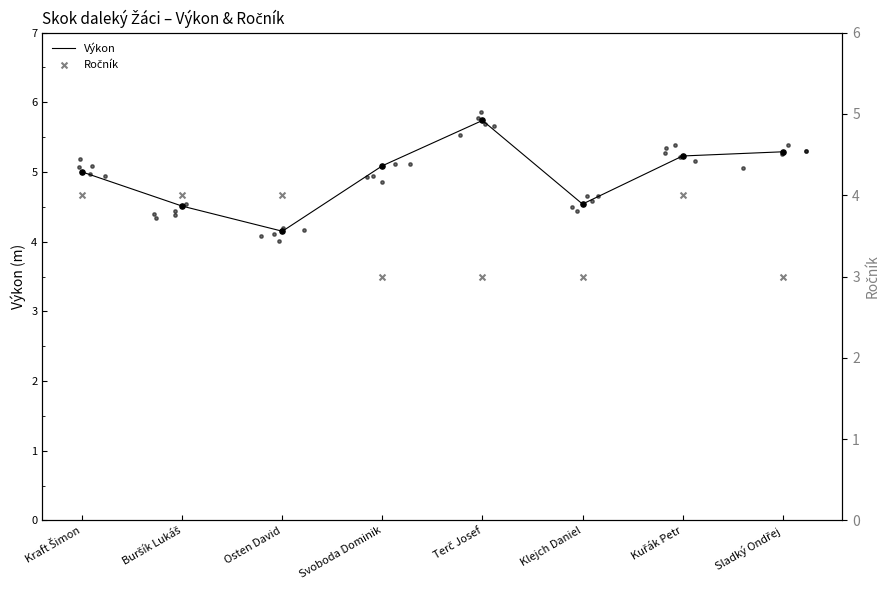

Which series has the largest Y range (max minus min)?

Výkon